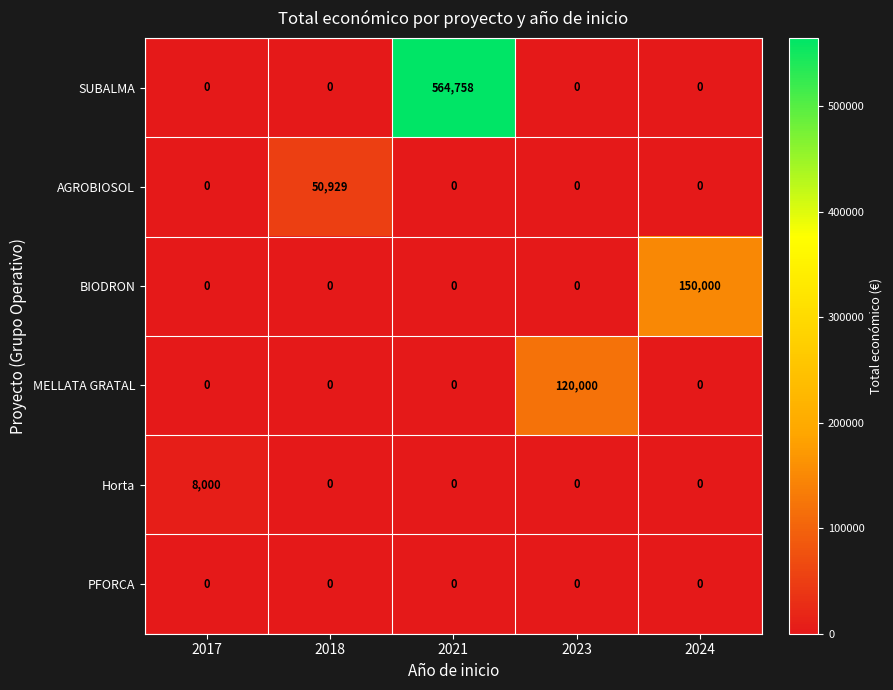

Is it true that AGROBIOSOL equals 0 at 2021?

True